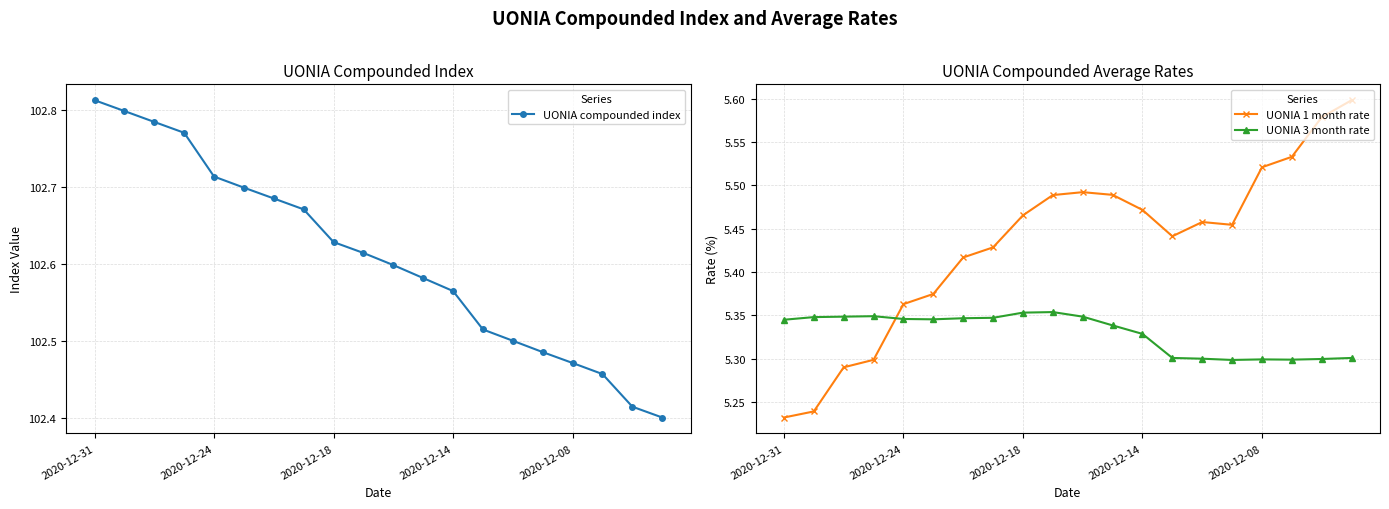

Which series has the widest spread of values?

UONIA compounded index